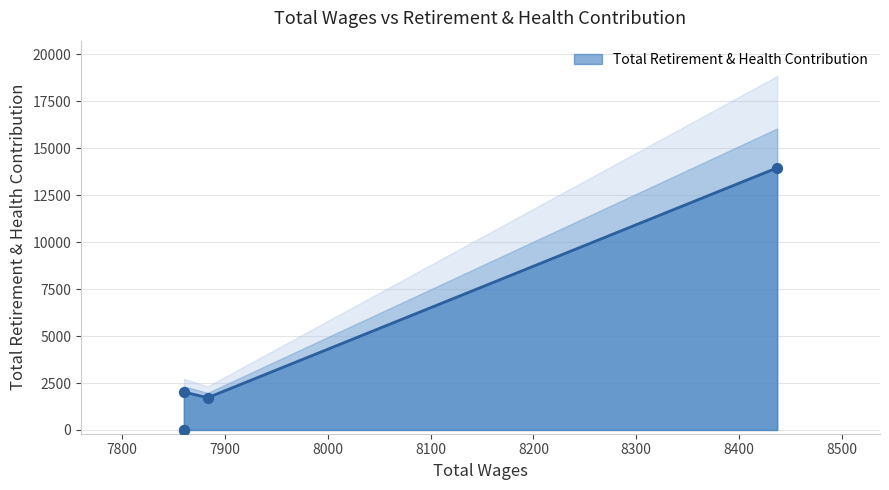

Between 7860.0 and 8437.0, which is larger?

8437.0